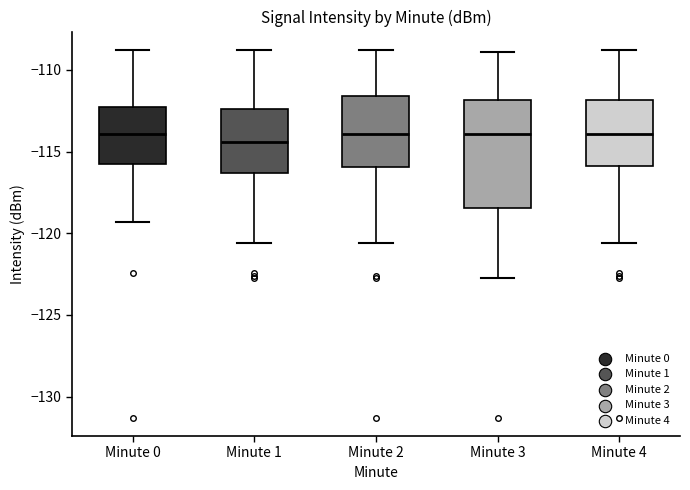

Which box is the tallest, from its lower edge to its upper edge?

Minute 3